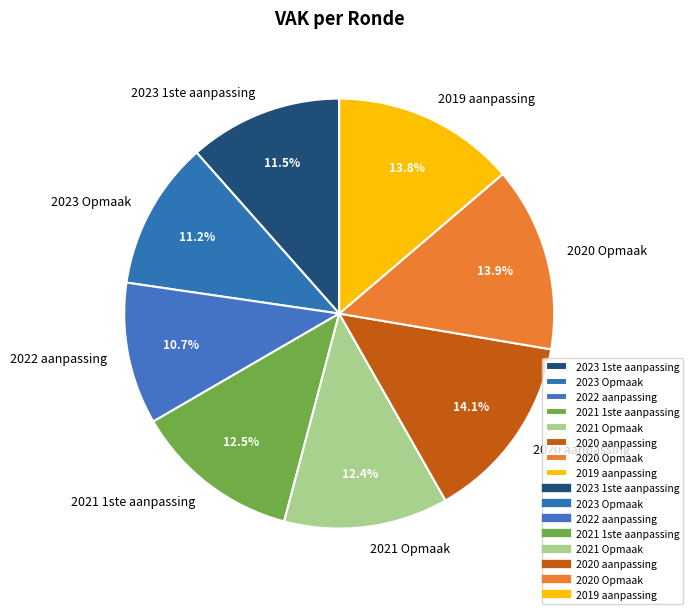

To the nearest percent, what portion does 2022 aanpassing represent?

11%